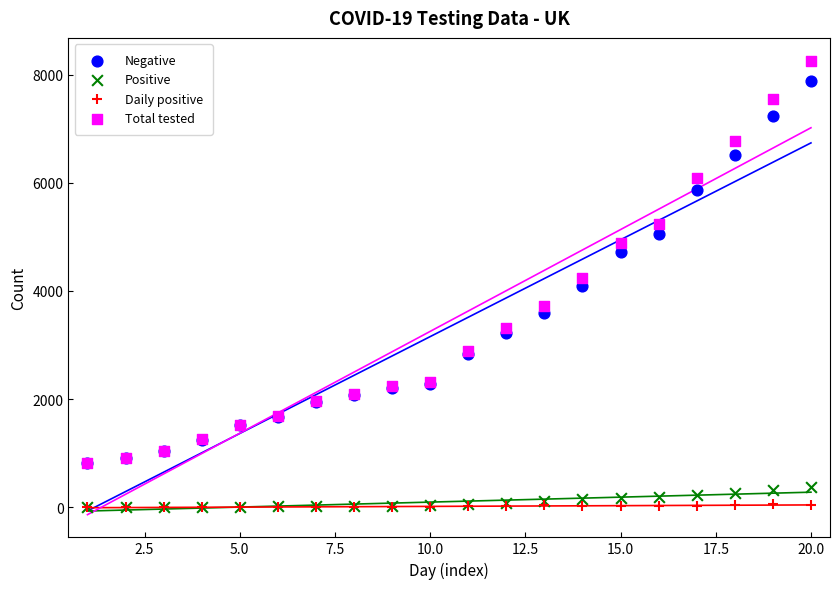

In the Negative series, what Y value is closest to 4350?

4087